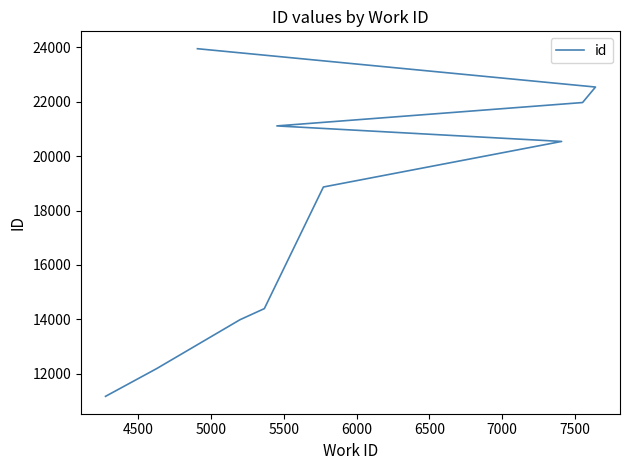

How many values exceed 20542?

4